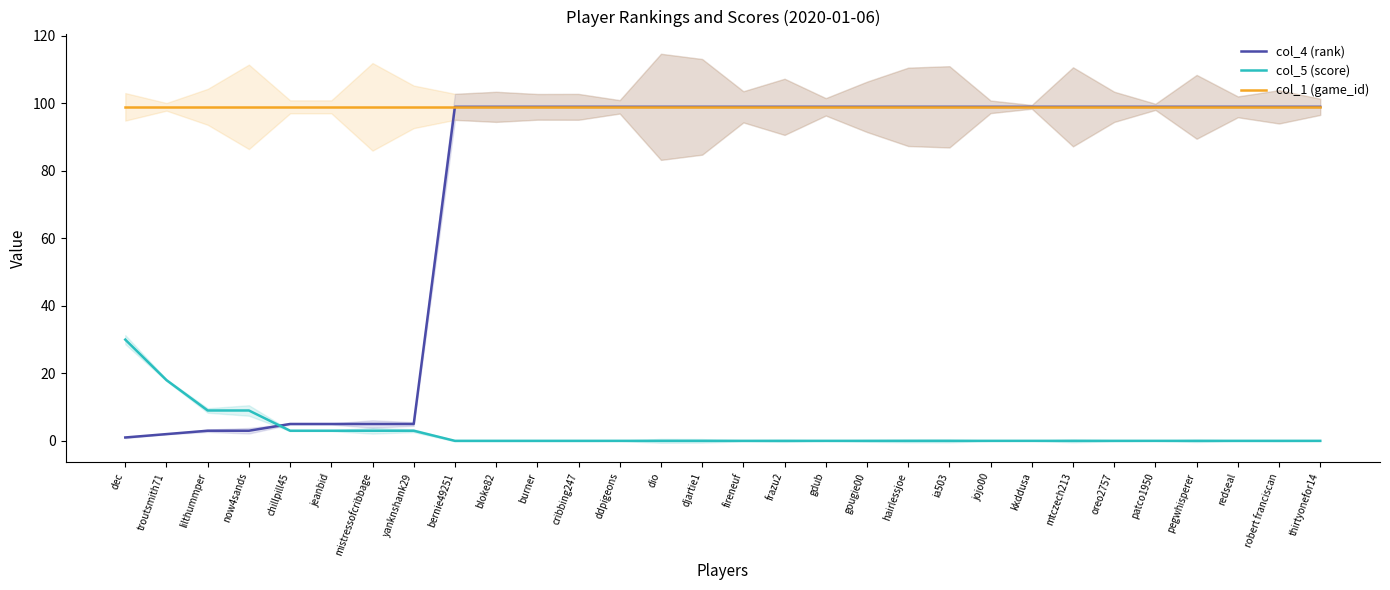

Rank the series by their average value, from lowest to highest.

col_5 (score), col_4 (rank), col_1 (game_id)